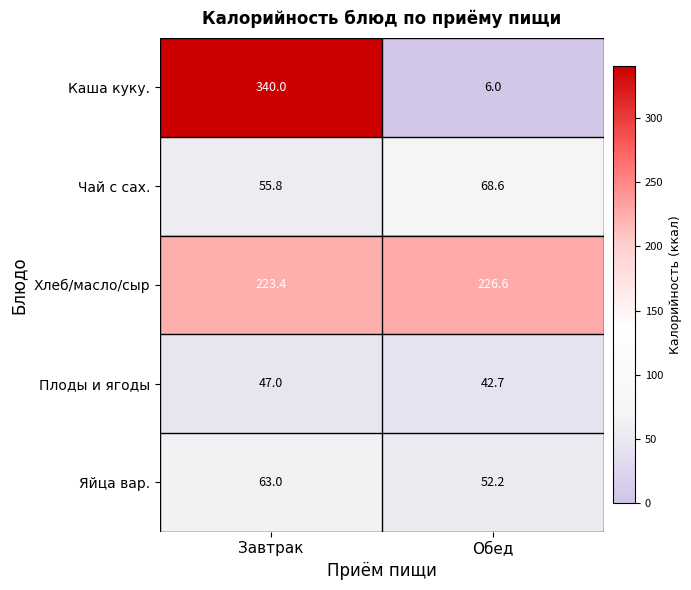

The value of Каша куку. at Обед is 6.0. True or false?

True